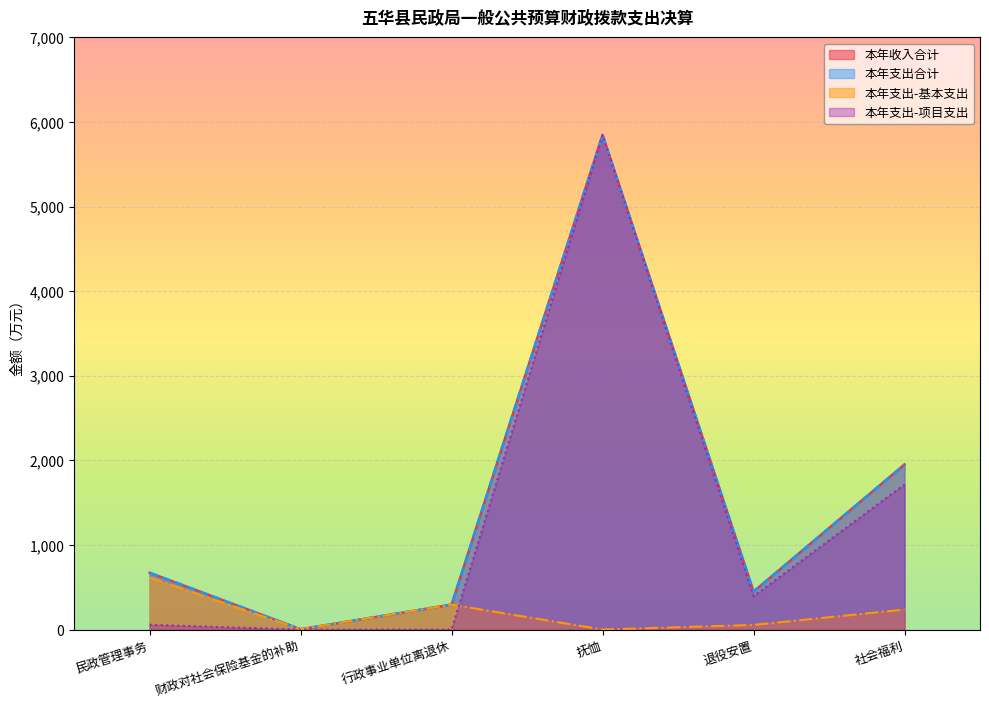

Where does the 本年支出-基本支出 series first go above 236?

民政管理事务